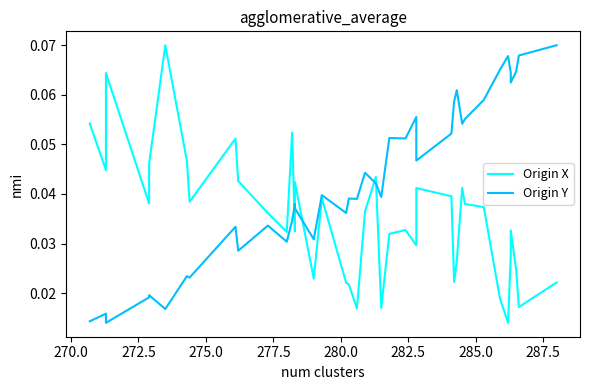

Count the Origin Y values in the range 0 to 1.

40